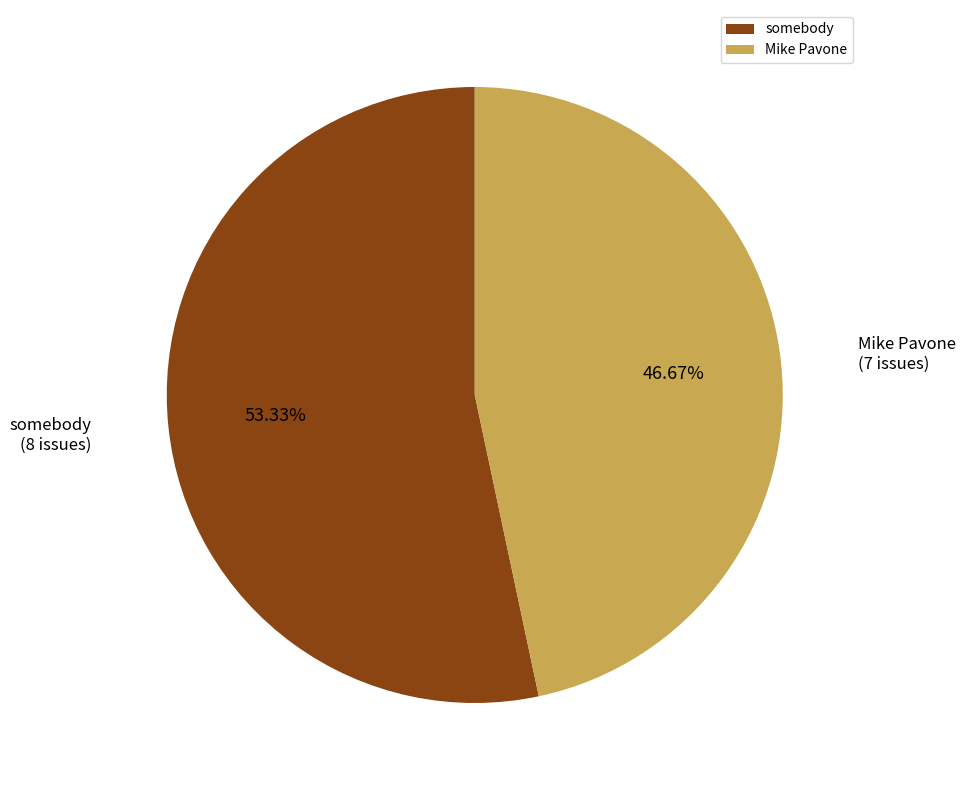

Is the sum of Mike Pavone and somebody greater than half?

Yes